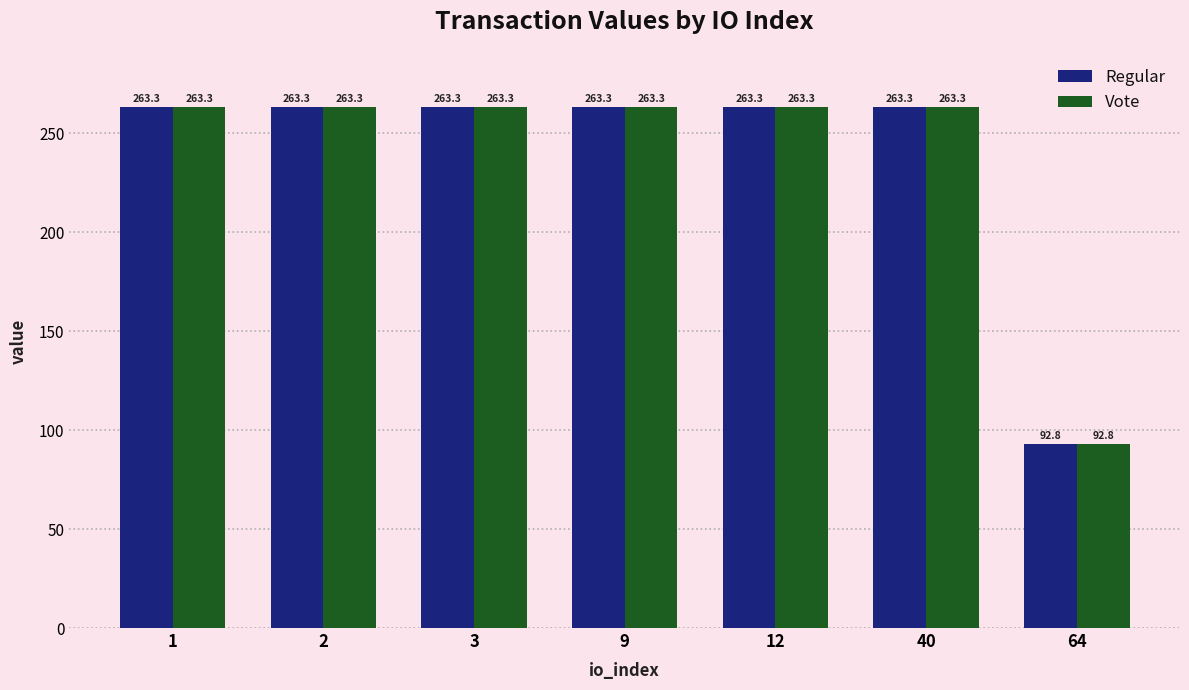

What is the sum of the Vote values at 9 and 1?

526.5